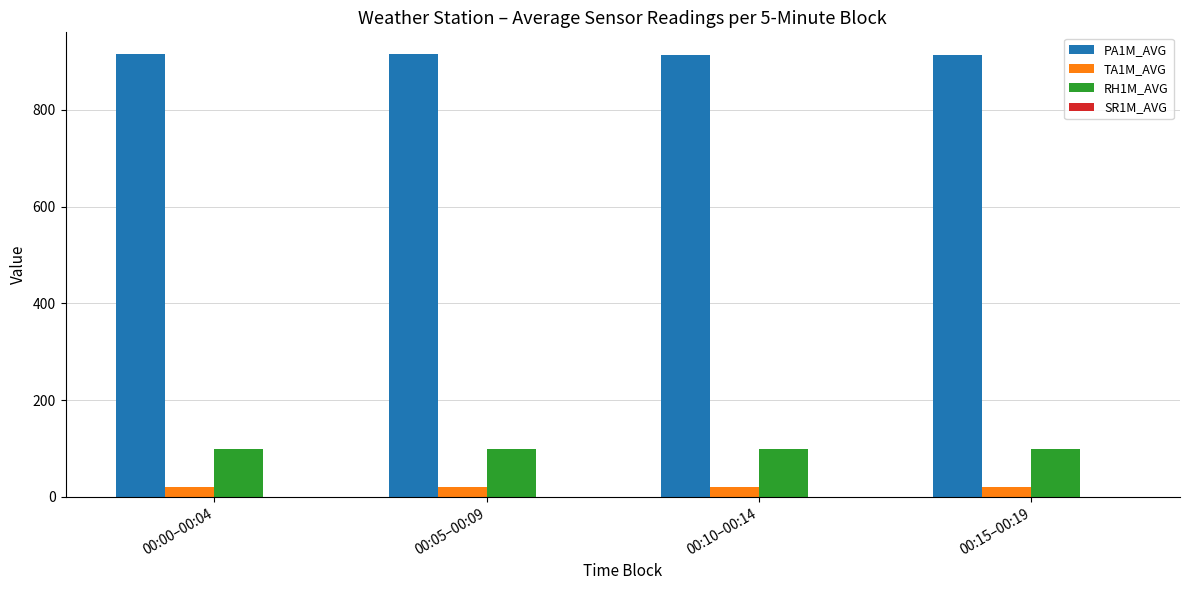

What is the average value of the TA1M_AVG series?

20.8